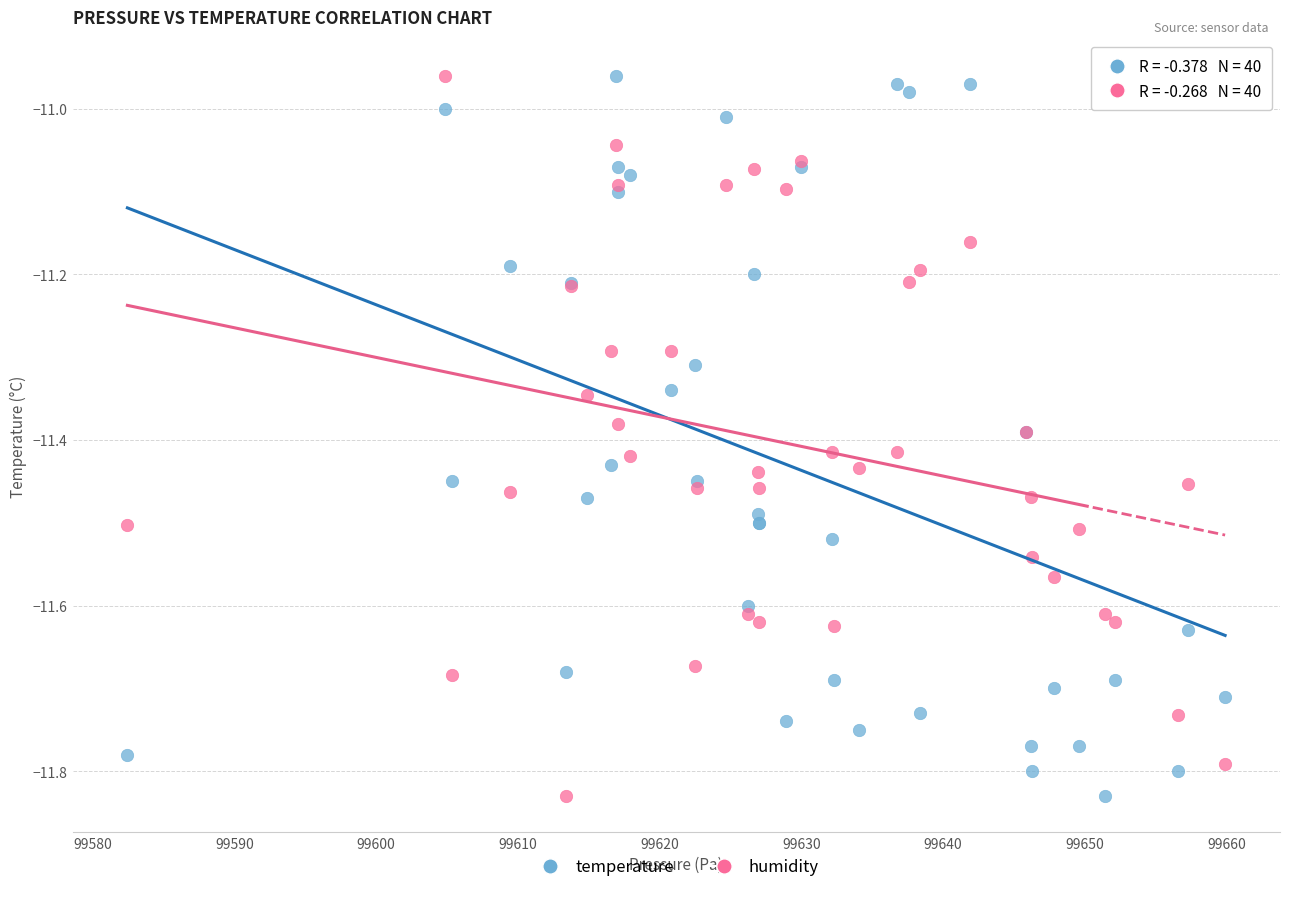

What is the X range (max minus min) for the scatter plot?

77.5